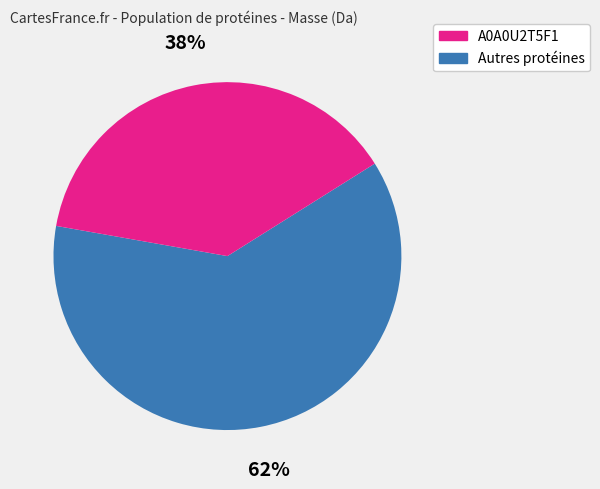

Is there a majority slice in this chart?

Yes